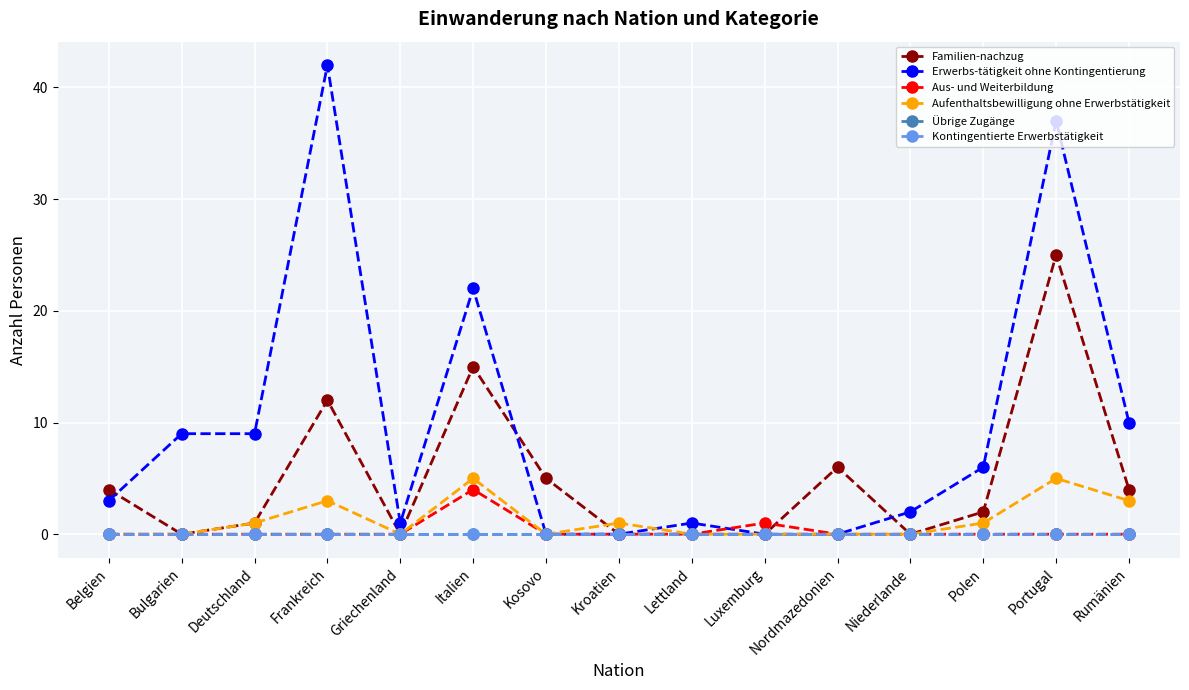

Reading left to right, list all the values displayed in this chart.

Familien-nachzug: Belgien=4	Bulgarien=0	Deutschland=1	Frankreich=12	Griechenland=0	Italien=15	Kosovo=5	Kroatien=0	Lettland=0	Luxemburg=0	Nordmazedonien=6	Niederlande=0	Polen=2	Portugal=25	Rumänien=4
Erwerbs-tätigkeit ohne Kontingentierung: Belgien=3	Bulgarien=9	Deutschland=9	Frankreich=42	Griechenland=1	Italien=22	Kosovo=0	Kroatien=0	Lettland=1	Luxemburg=0	Nordmazedonien=0	Niederlande=2	Polen=6	Portugal=37	Rumänien=10
Aus- und Weiterbildung: Belgien=0	Bulgarien=0	Deutschland=0	Frankreich=0	Griechenland=0	Italien=4	Kosovo=0	Kroatien=0	Lettland=0	Luxemburg=1	Nordmazedonien=0	Niederlande=0	Polen=0	Portugal=0	Rumänien=0
Aufenthaltsbewilligung ohne Erwerbstätigkeit: Belgien=0	Bulgarien=0	Deutschland=1	Frankreich=3	Griechenland=0	Italien=5	Kosovo=0	Kroatien=1	Lettland=0	Luxemburg=0	Nordmazedonien=0	Niederlande=0	Polen=1	Portugal=5	Rumänien=3
Übrige Zugänge: Belgien=0	Bulgarien=0	Deutschland=0	Frankreich=0	Griechenland=0	Italien=0	Kosovo=0	Kroatien=0	Lettland=0	Luxemburg=0	Nordmazedonien=0	Niederlande=0	Polen=0	Portugal=0	Rumänien=0
Kontingentierte Erwerbstätigkeit: Belgien=0	Bulgarien=0	Deutschland=0	Frankreich=0	Griechenland=0	Italien=0	Kosovo=0	Kroatien=0	Lettland=0	Luxemburg=0	Nordmazedonien=0	Niederlande=0	Polen=0	Portugal=0	Rumänien=0